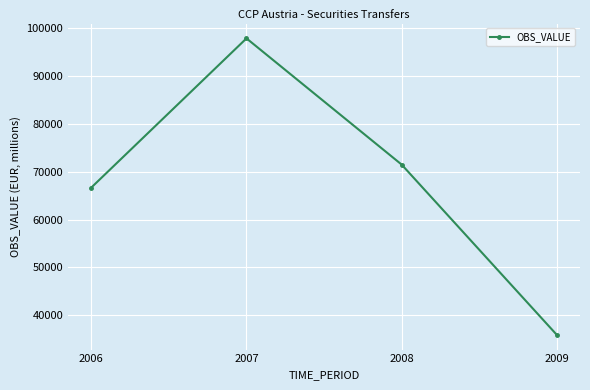

Is this an area chart (filled region under the line)?

No